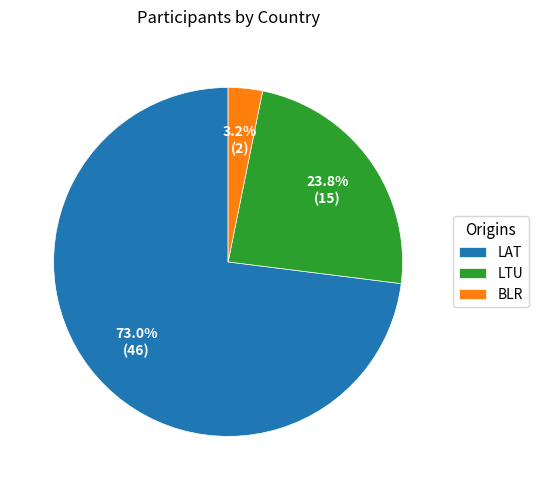

How many segments does this pie chart have?

3